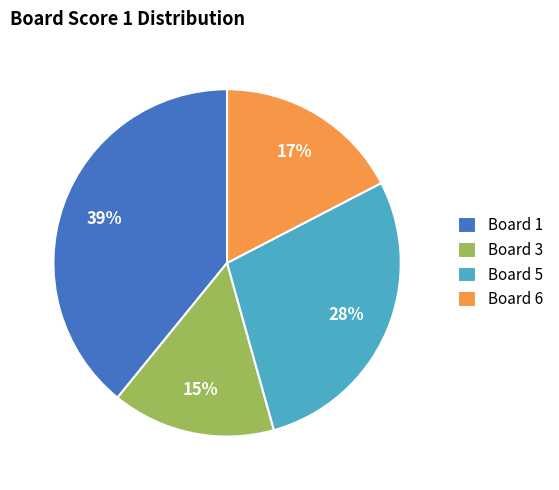

What percentage is the Board 3 slice, to the nearest percent?

15%